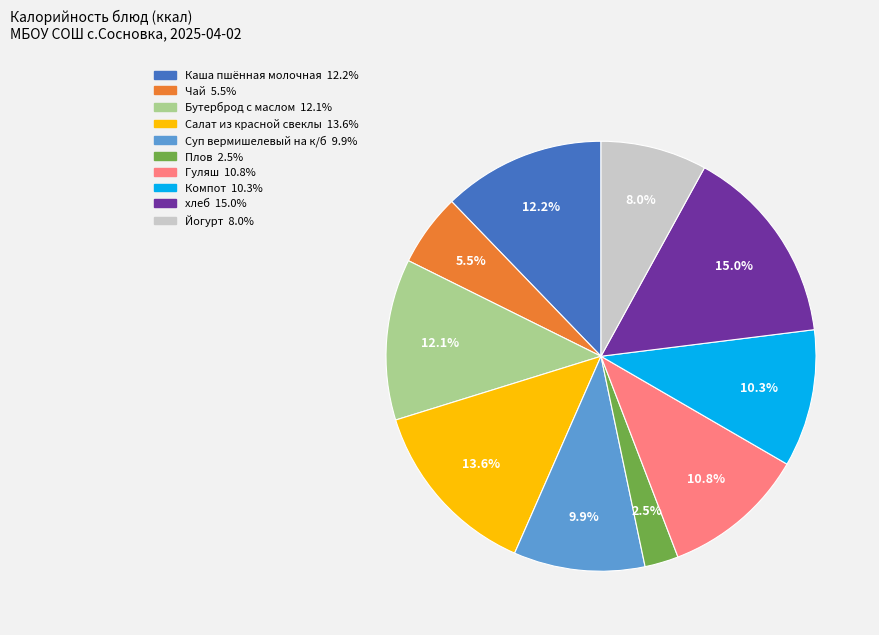

How many segments does this pie chart have?

10